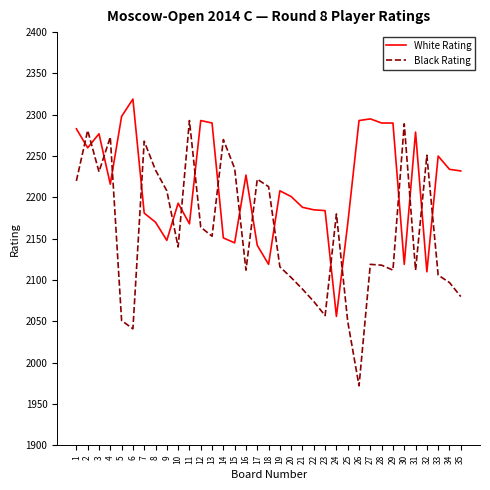

List the series in order of their overall mean, lowest first.

Black Rating, White Rating